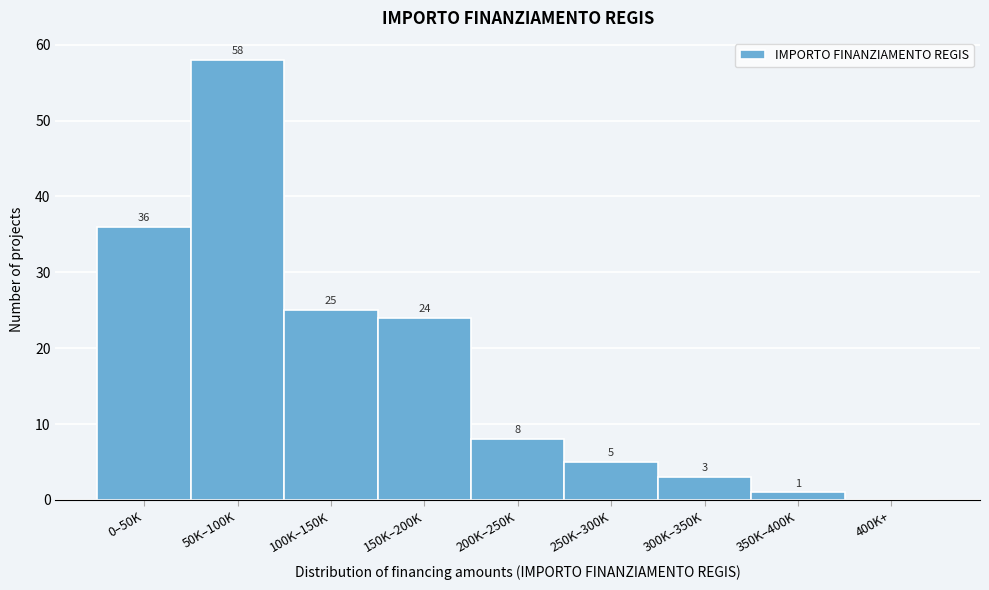

Reading left to right, extract all data points from this chart.

0–50K=36	50K–100K=58	100K–150K=25	150K–200K=24	200K–250K=8	250K–300K=5	300K–350K=3	350K–400K=1	400K+=0